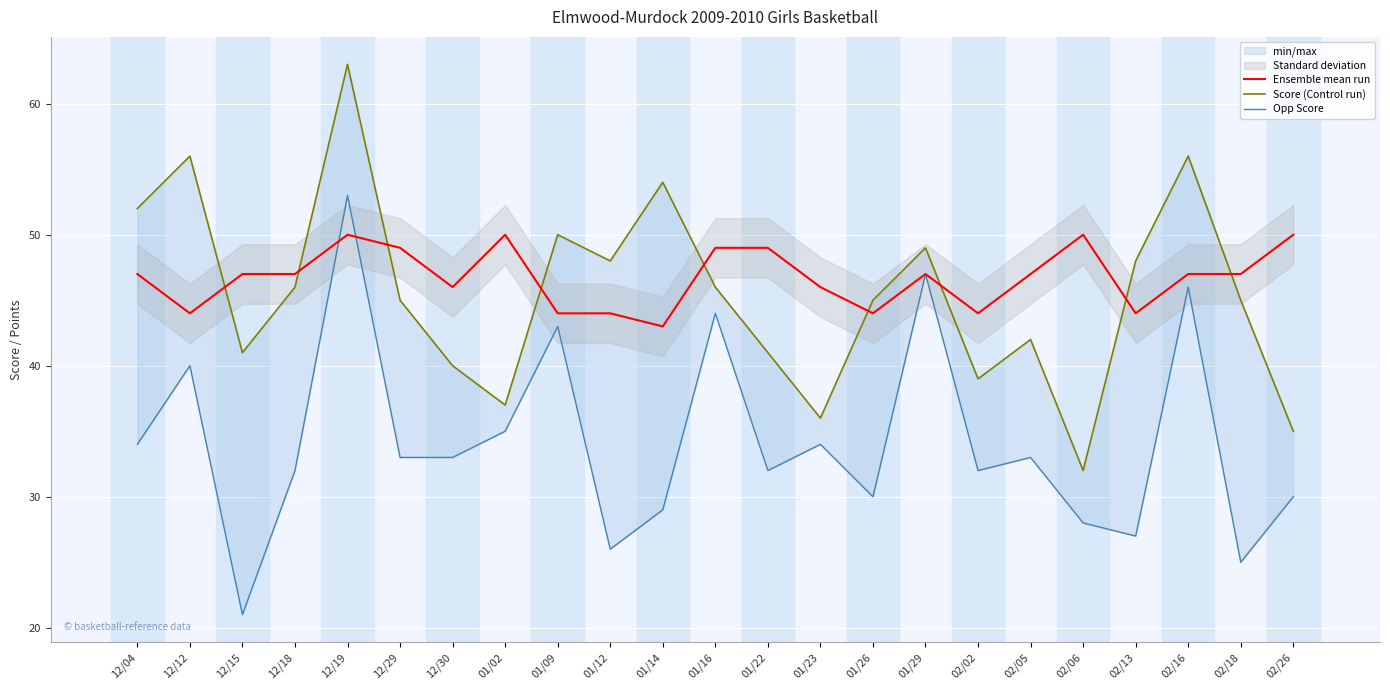

True or false: Score (Control run) and Opp Score cross at least once.

False